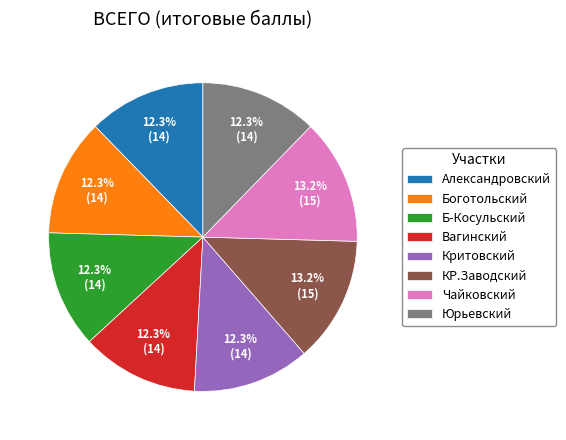

To the nearest percent, what percentage of the pie is Боготольский?

12%